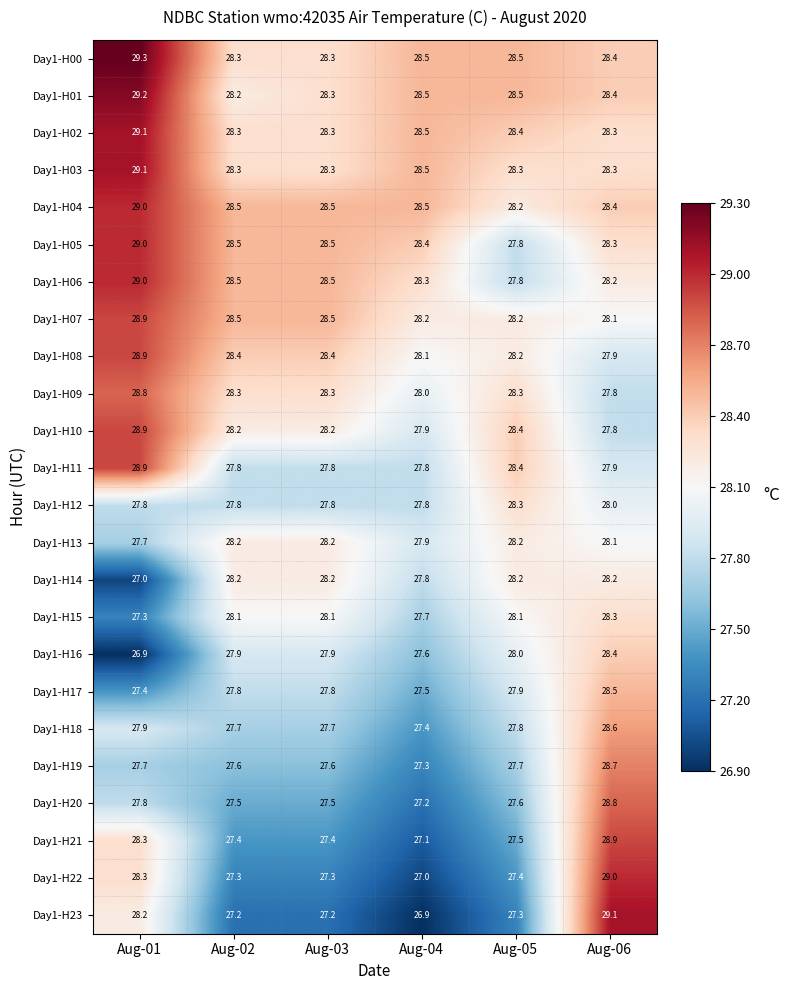

What is the sum of all Day1-H00 values?

171.3